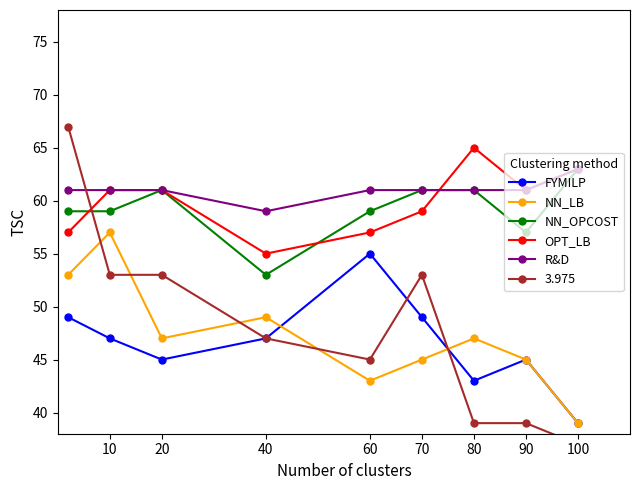

How many values in the NN_LB series exceed 47?

3